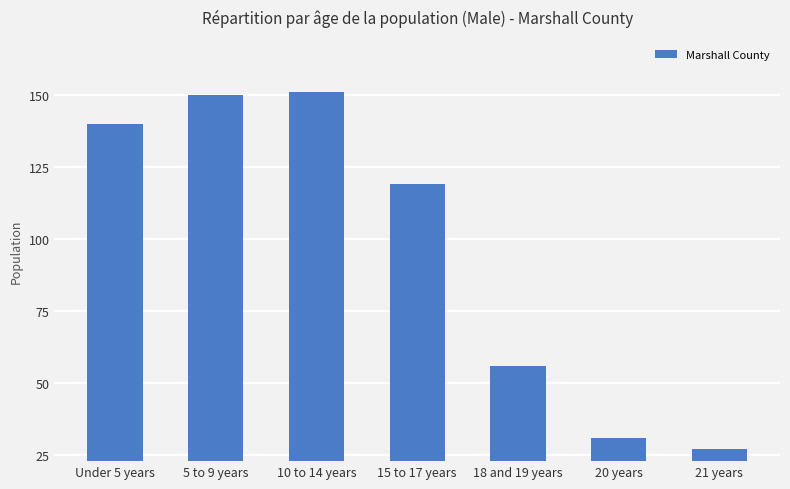

Where is the data nearest to the value 89?

15 to 17 years